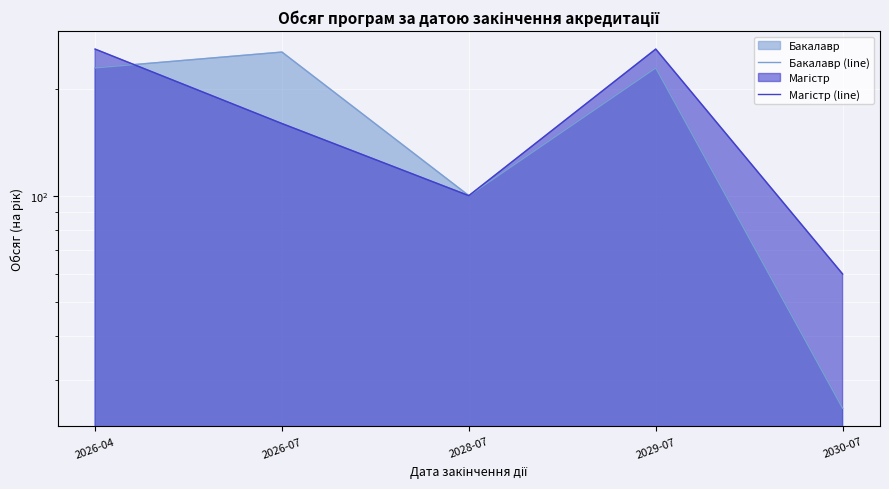

Is the value of Бакалавр (line) at 2026-07 greater than the value of Магістр (line) at 2029-07?

No